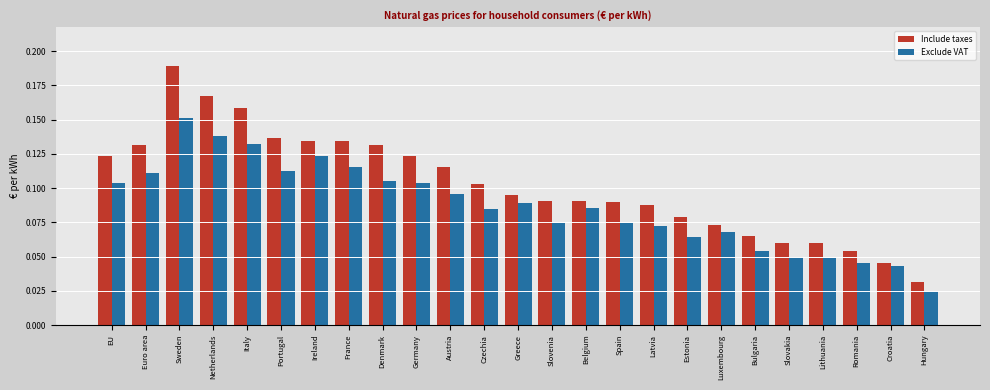

Which series has the largest total across all categories?

Include taxes